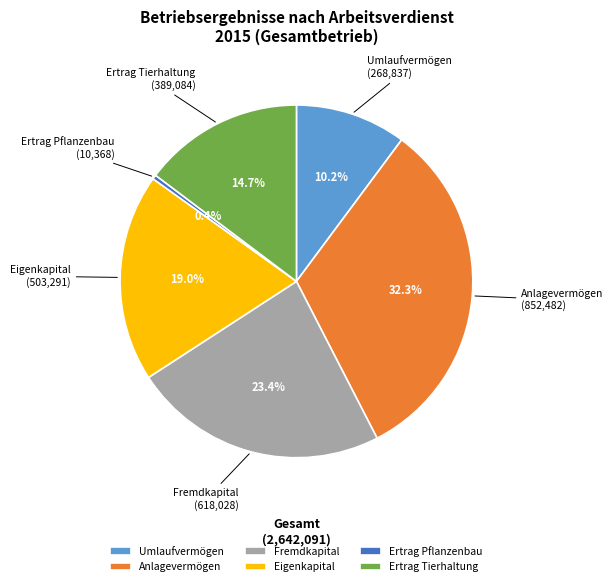

How much of the chart is everything except Fremdkapital?

76.6%